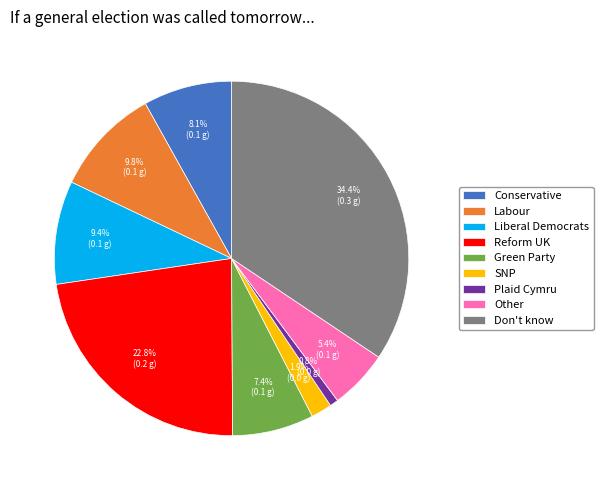

To the nearest percent, what is the average slice percentage?

11%